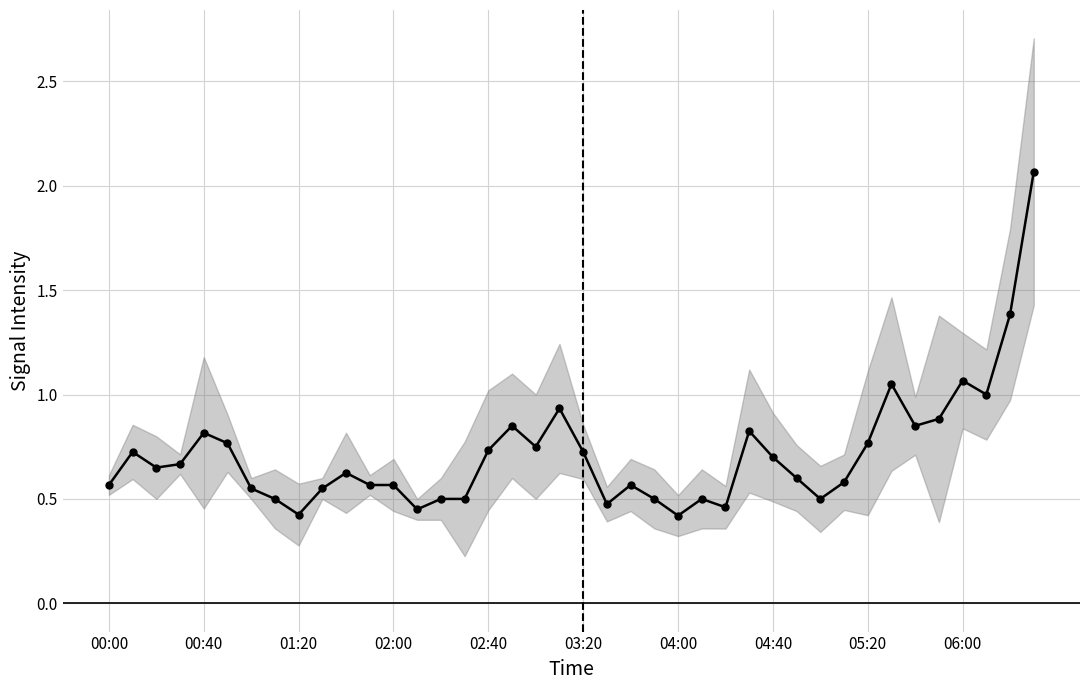

How many points are higher than both their immediate neighbors (excluding endpoints)?

10